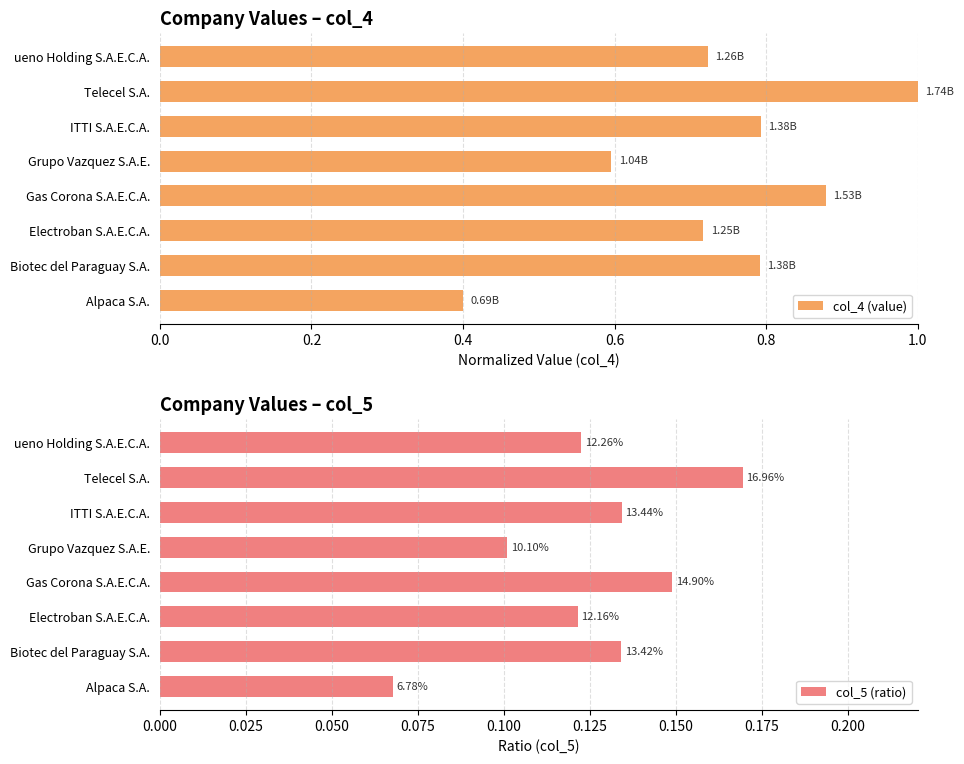

What is the sum of all col_4 (value) values?

5.9